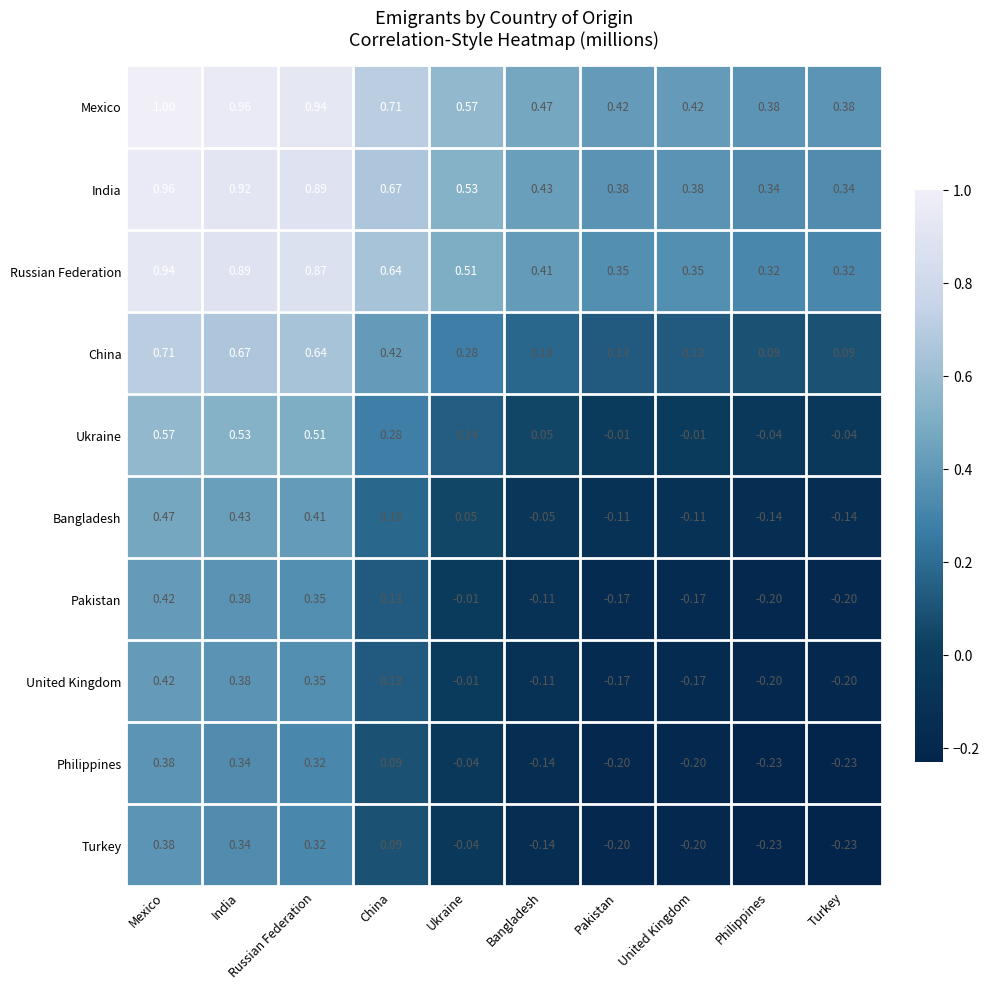

At which category is the sum across all series the highest?

Mexico